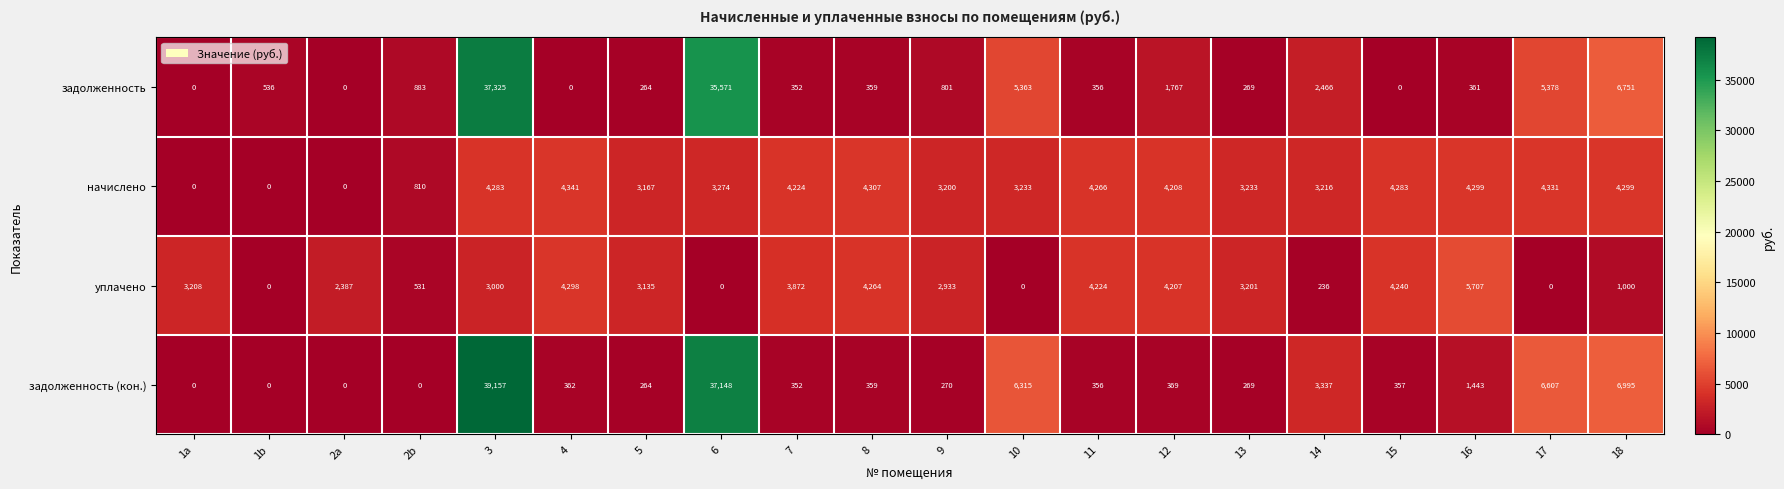

How many categories are shown in the chart?

20